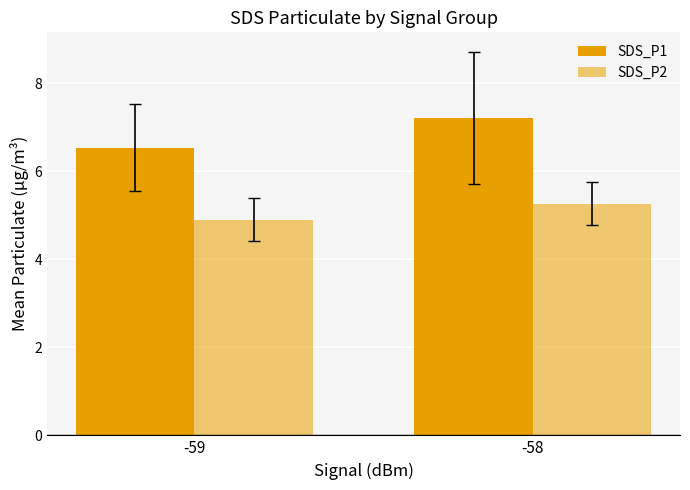

How many groups of bars are there?

2